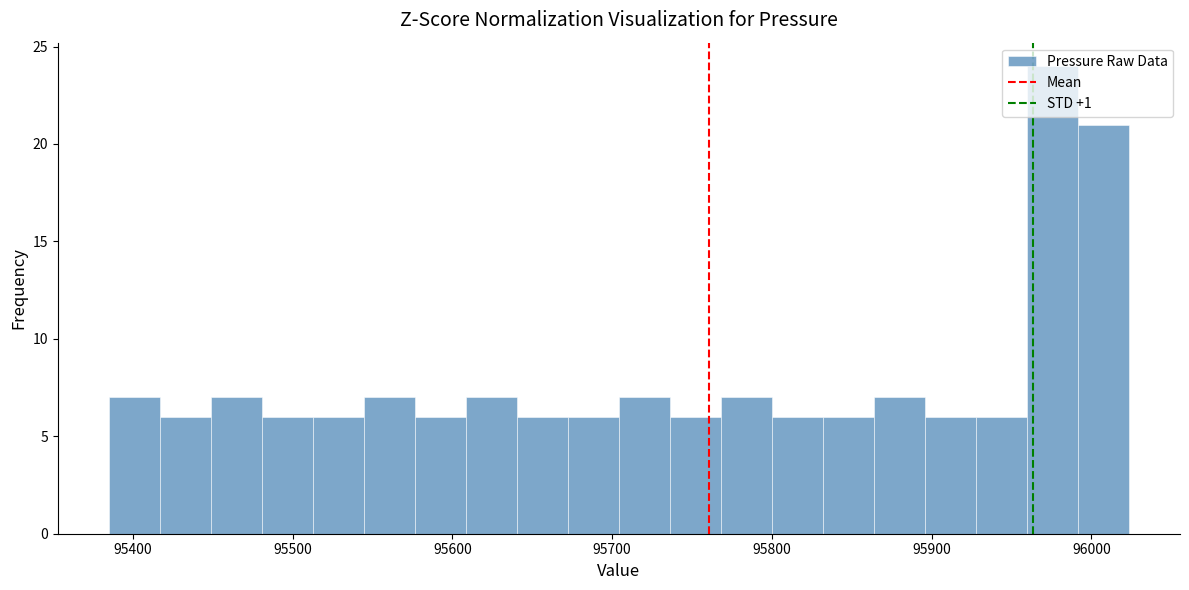

Read against the x-axis, roughly where is the centre of the tallest bar?

95980